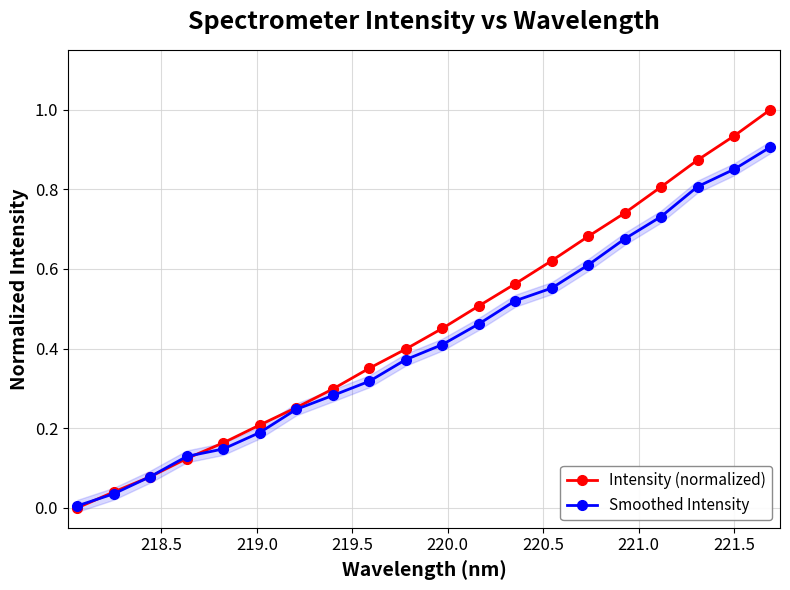

True or false: Smoothed Intensity has more than 2 interior local peaks.

False